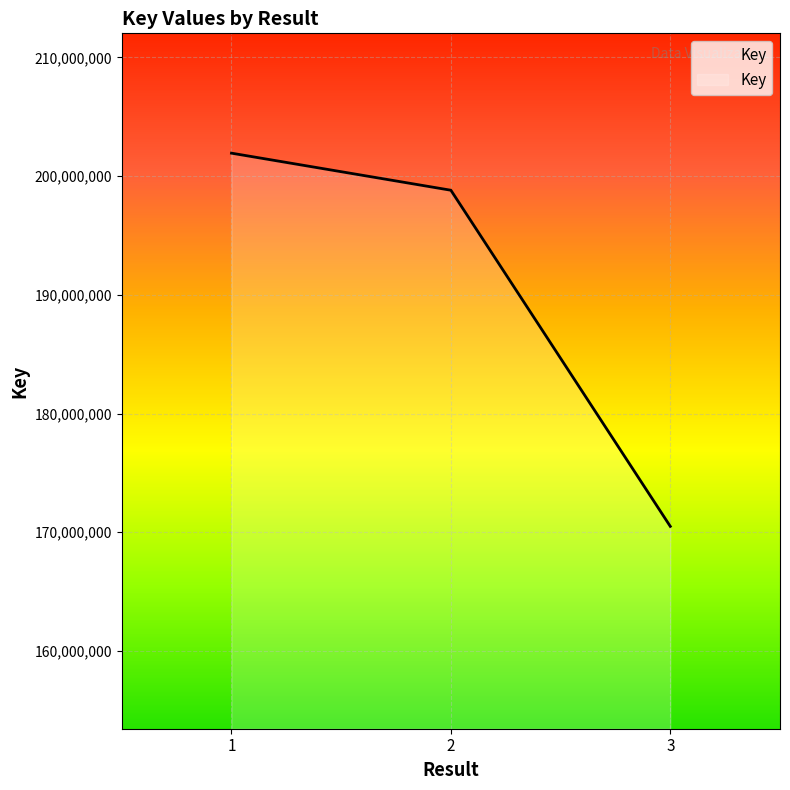

At which label is the value closest to 186214954?

2